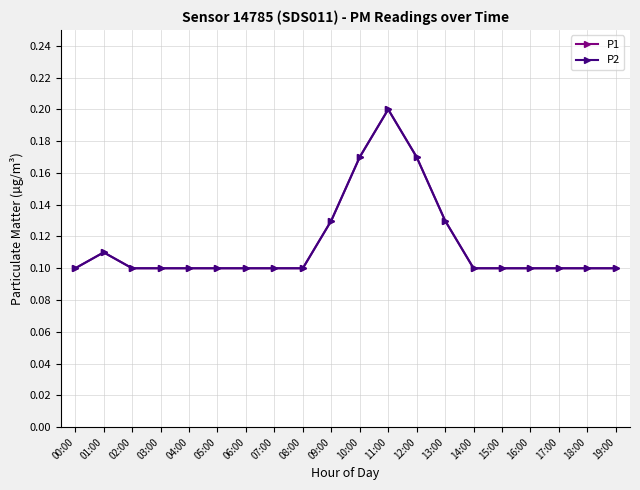

True or false: P1 and P2 cross at least once.

False